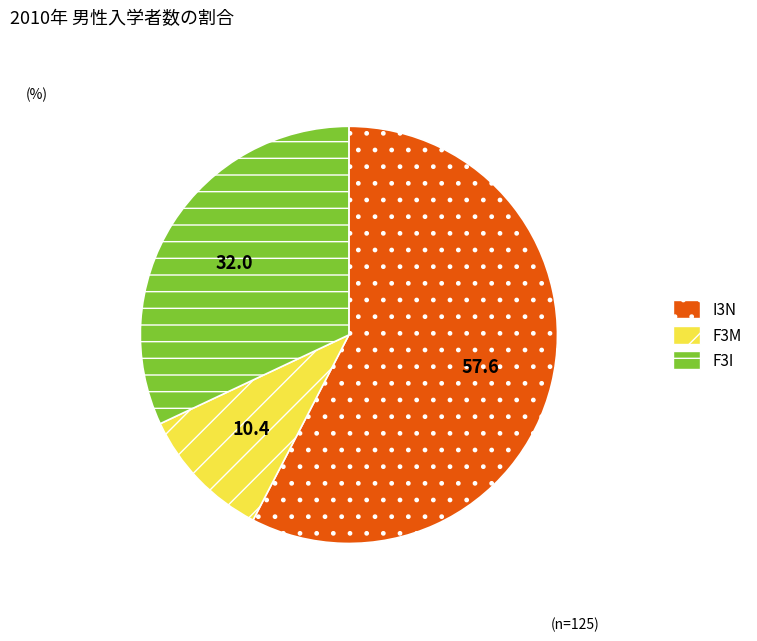

Which slice is the largest?

I3N